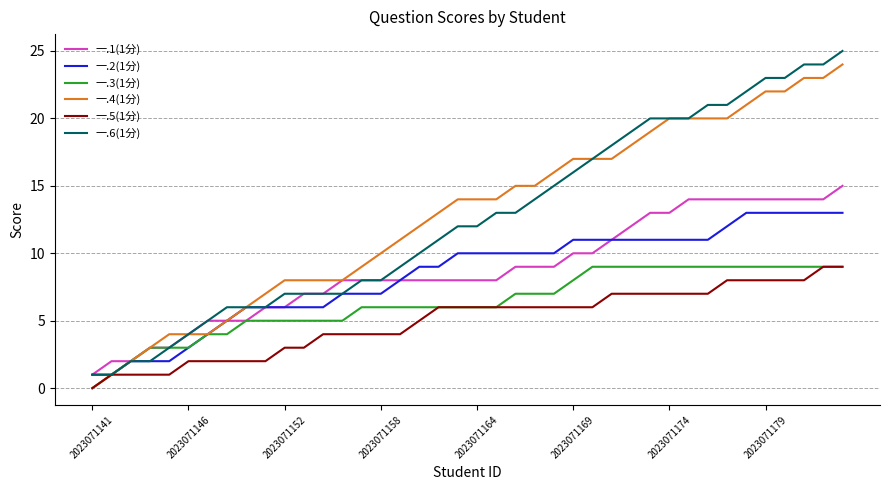

Does the chart have visible grid lines?

Yes